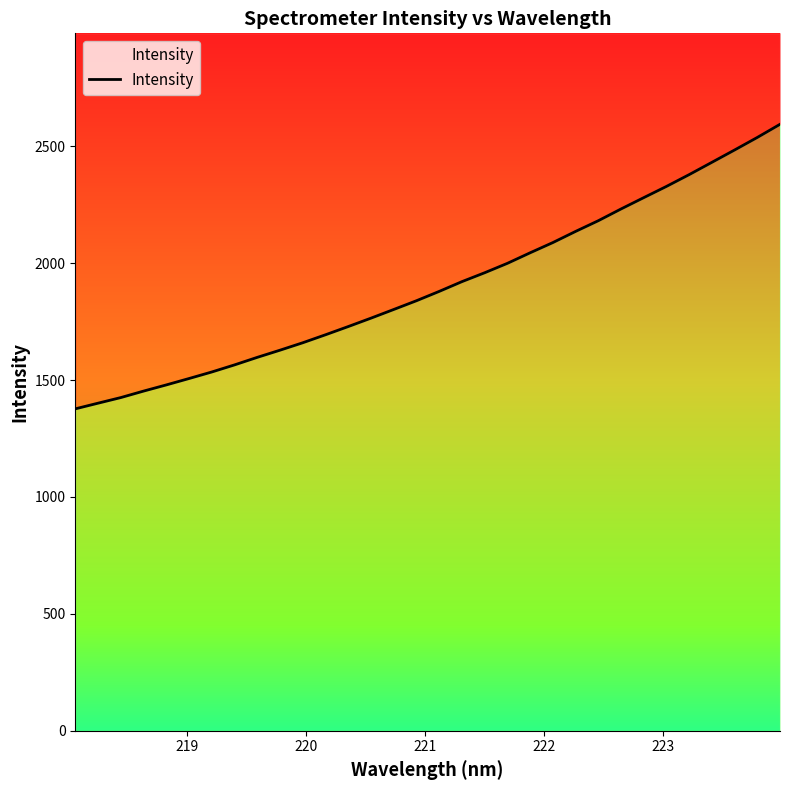

What is the sum of all values?

60936.2